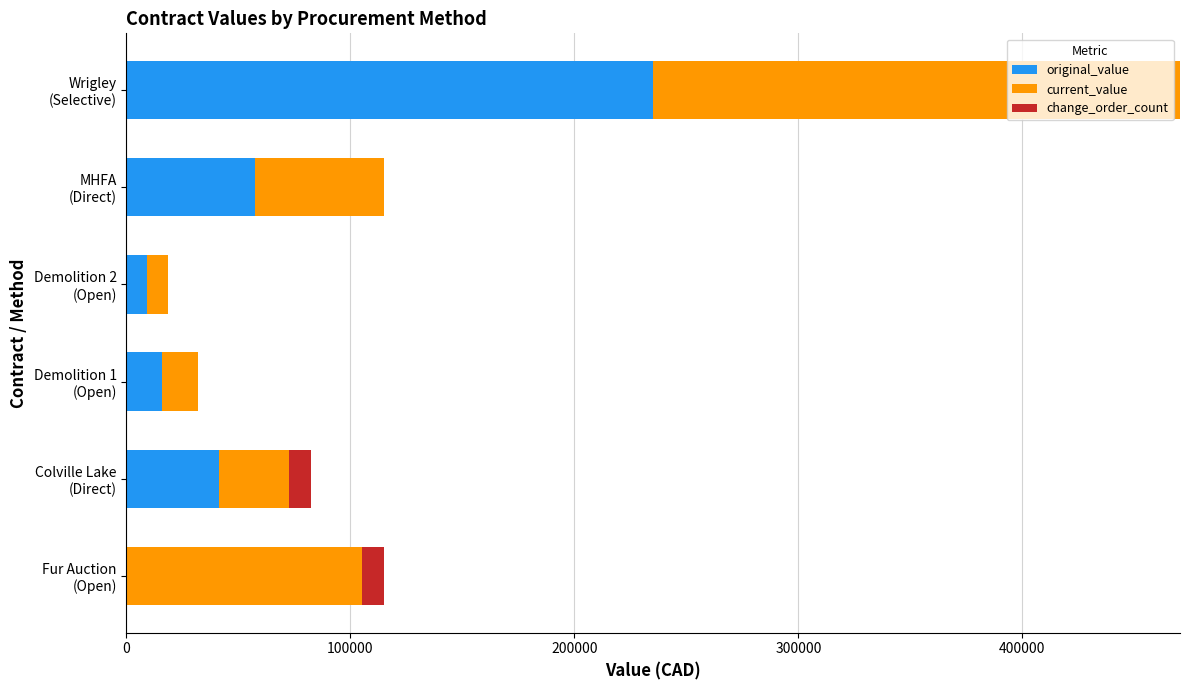

What is the maximum value for original_value?

235208.5